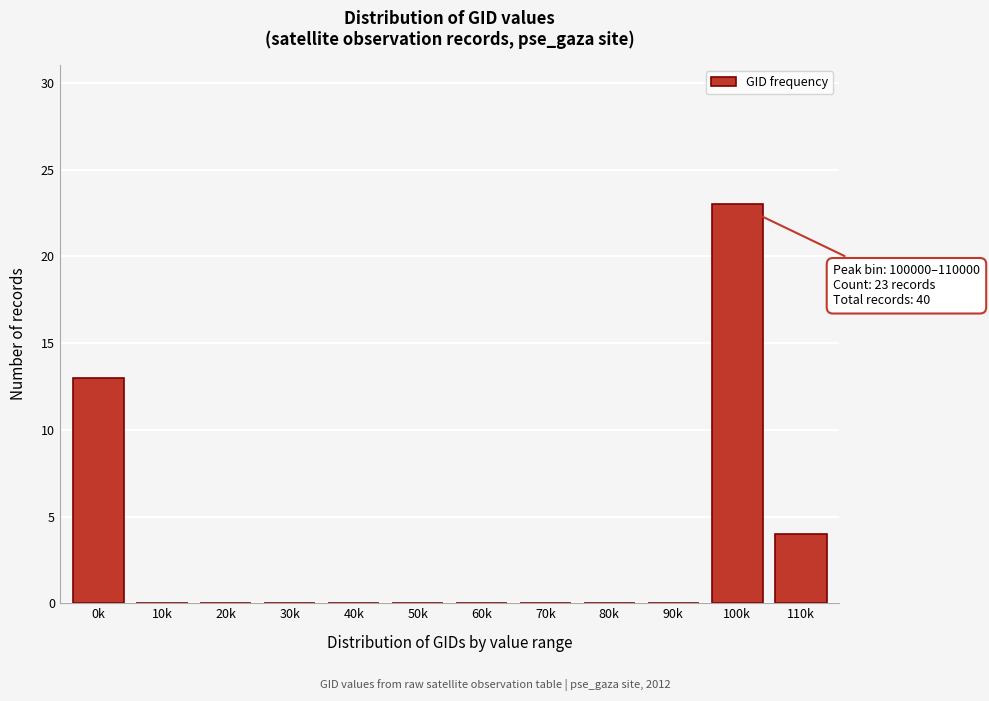

Reading left to right, transcribe all the data shown in this chart.

0k=13	10k=0	20k=0	30k=0	40k=0	50k=0	60k=0	70k=0	80k=0	90k=0	100k=23	110k=4